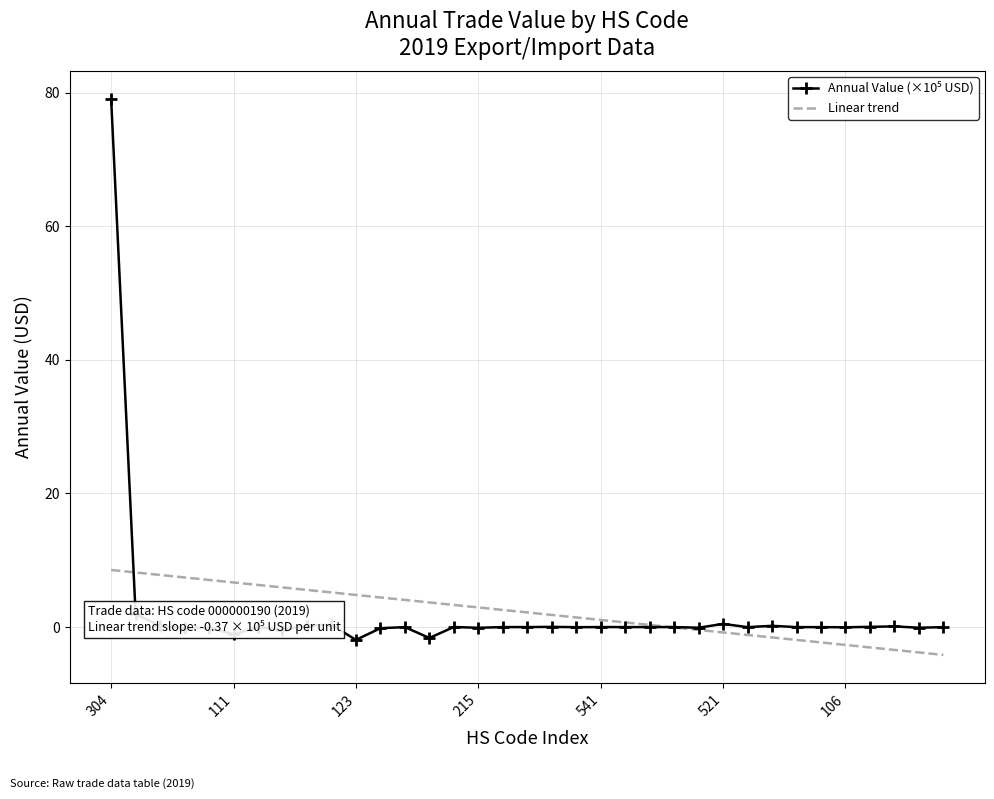

What is the smallest value displayed?

-4.2